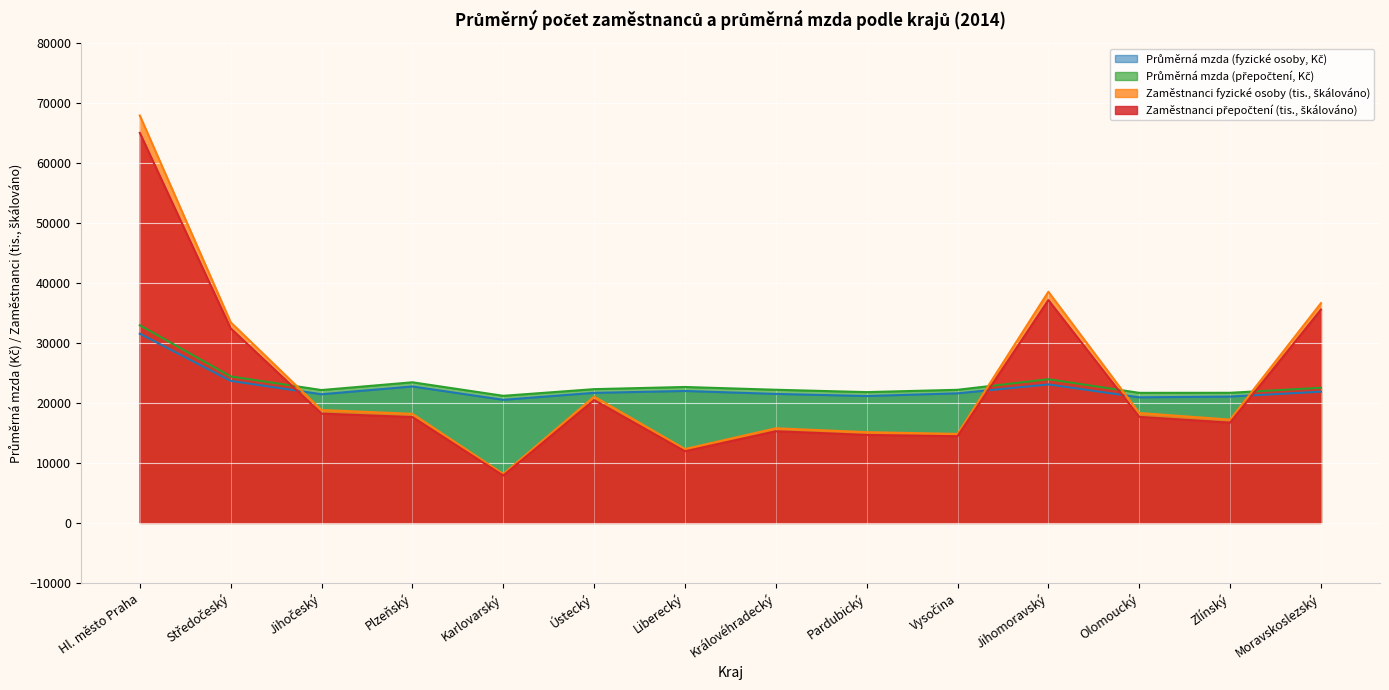

How many lines are shown in the chart?

4